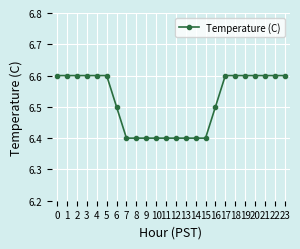

What is the difference between the second highest and minimum values?

0.2